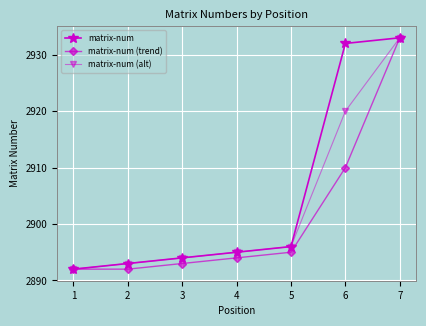

How many series are shown in this chart?

3